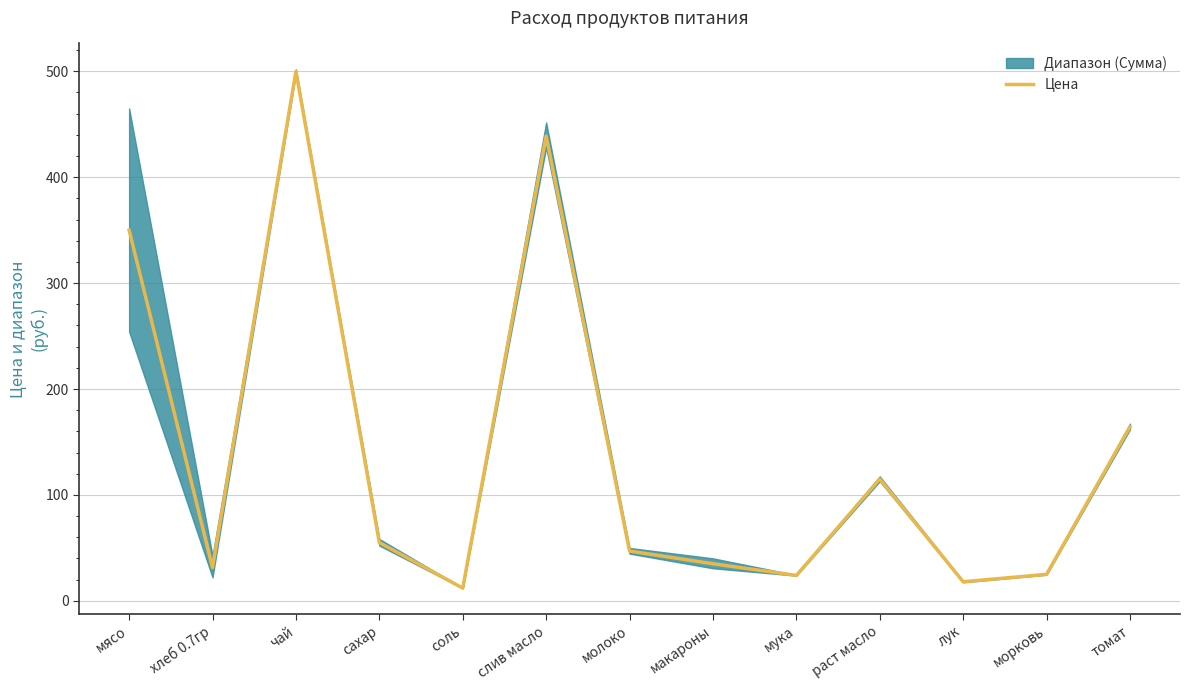

Which label corresponds to the smallest value in the chart?

соль